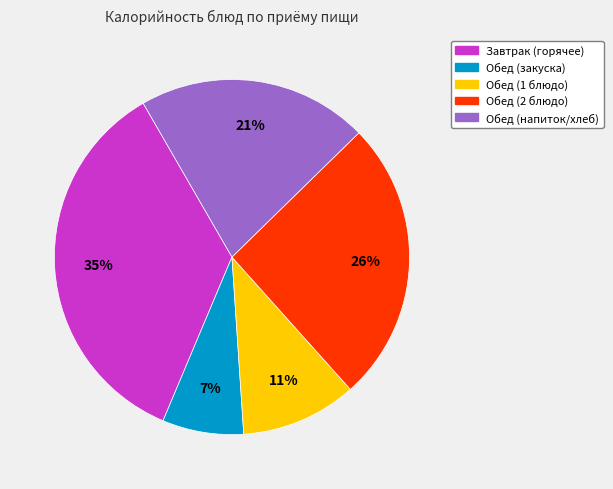

What percentage is the Обед (закуска) slice, to the nearest percent?

7%